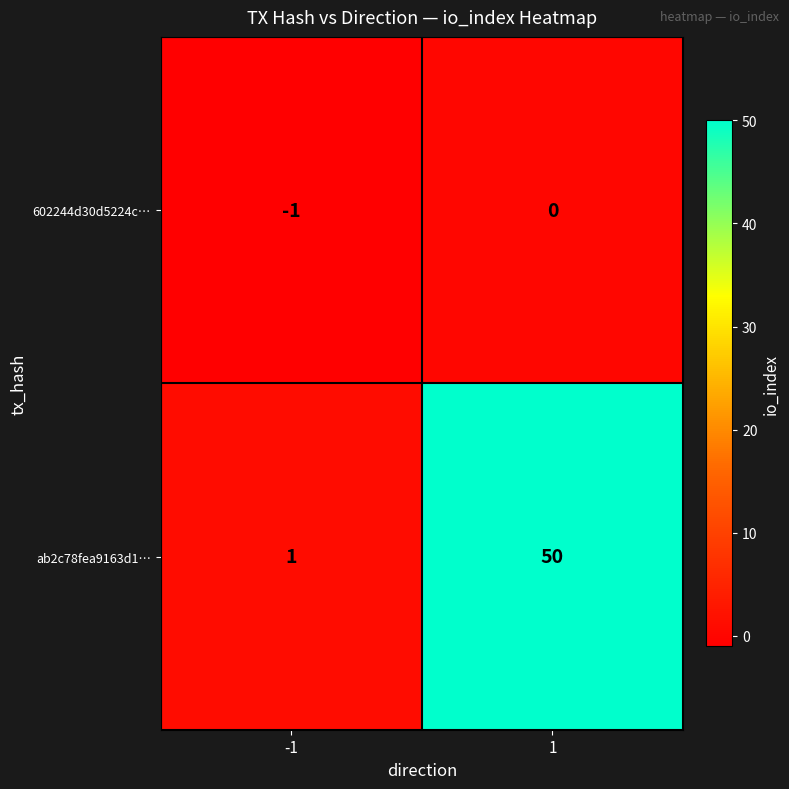

Which category has the lowest value across all series?

-1